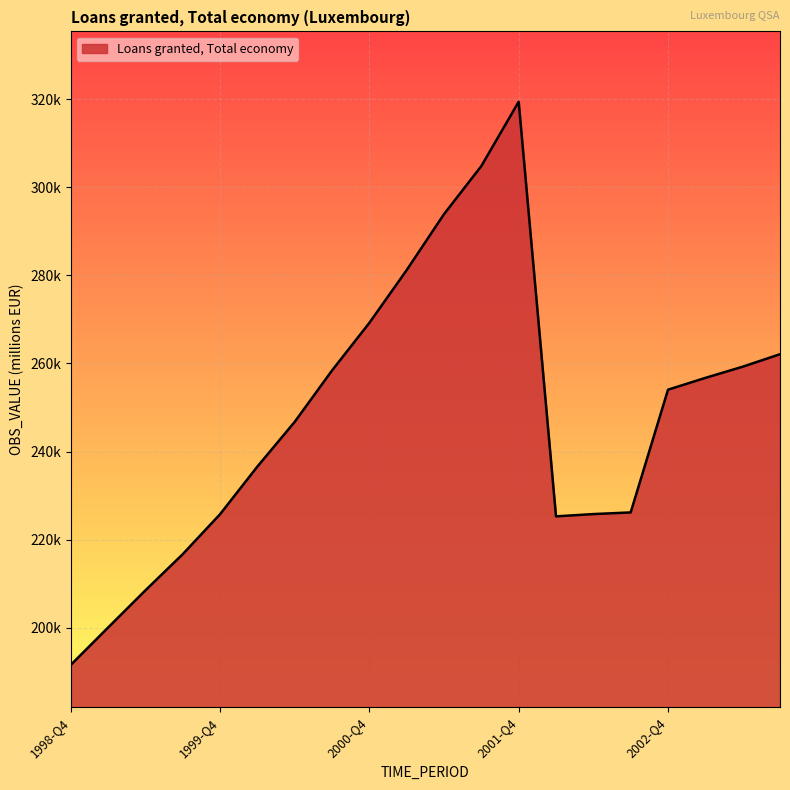

Reading left to right, transcribe all the data shown in this chart.

191566.3	200047.0	208489.6	216704.6	225771.6	236590.8	246739.1	258403.8	269212.8	281191.0	293886.0	304803.2	319392.9	225290.0	225809.3	226184.9	254039.6	256717.7	259257.6	262091.9